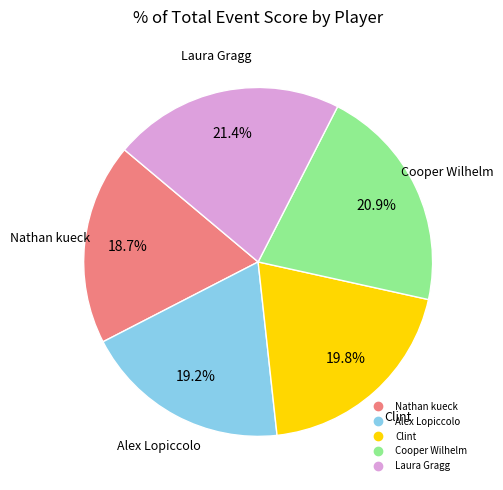

To the nearest percent, what percentage of the pie is Laura Gragg?

21%